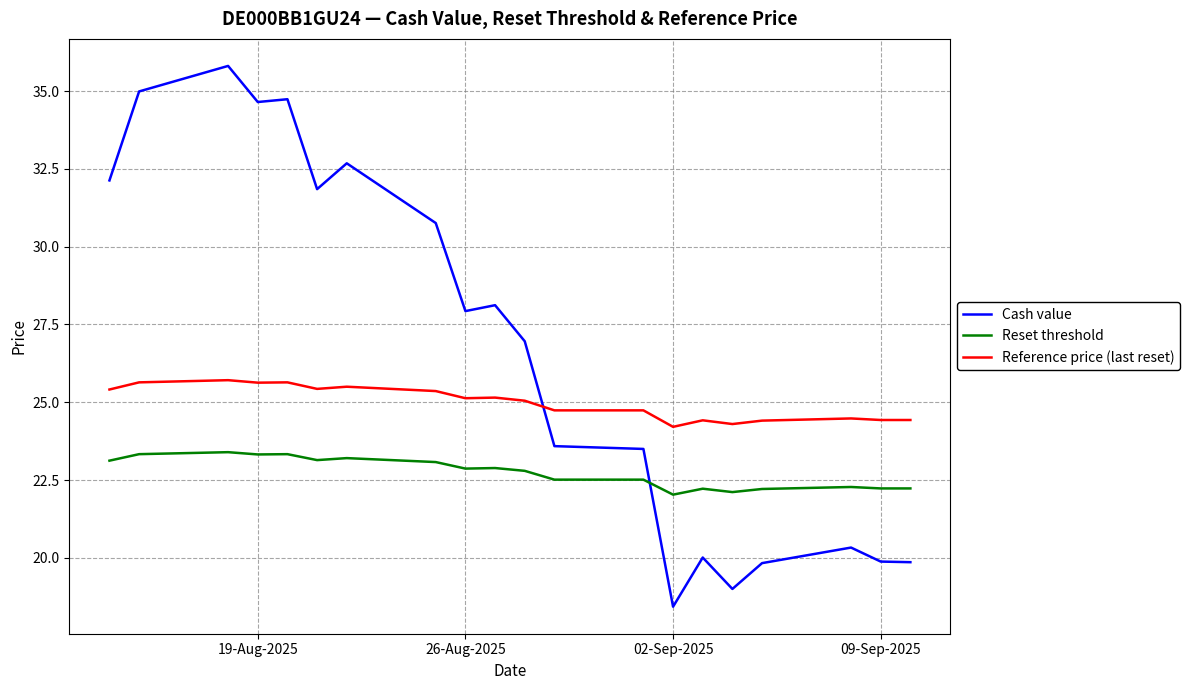

What is the difference between the maximum and minimum values in the Reference price (last reset) series?

1.5